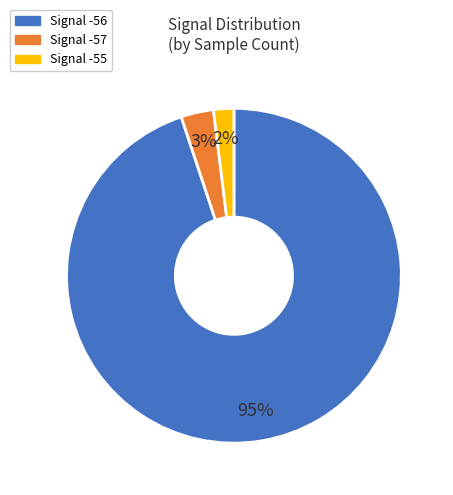

To the nearest percent, what is the average slice percentage?

33%